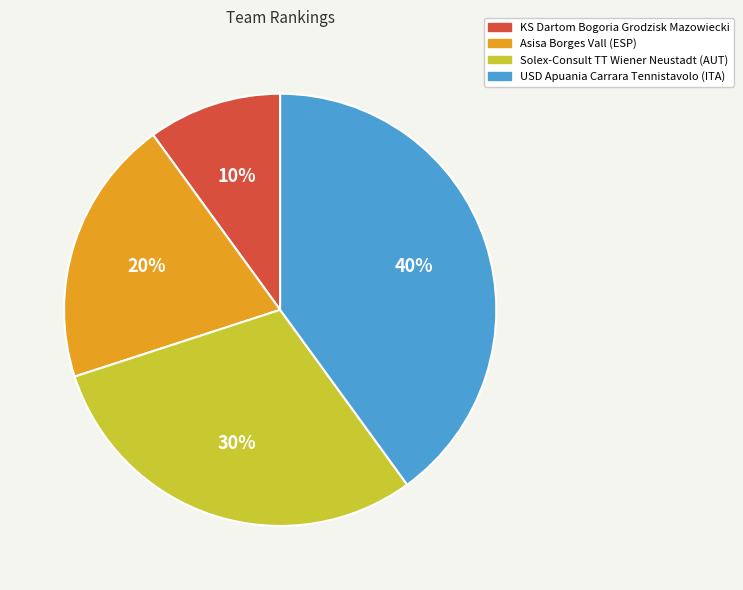

The USD Apuania Carrara Tennistavolo (ITA) slice represents 31% of the pie. True or false?

False